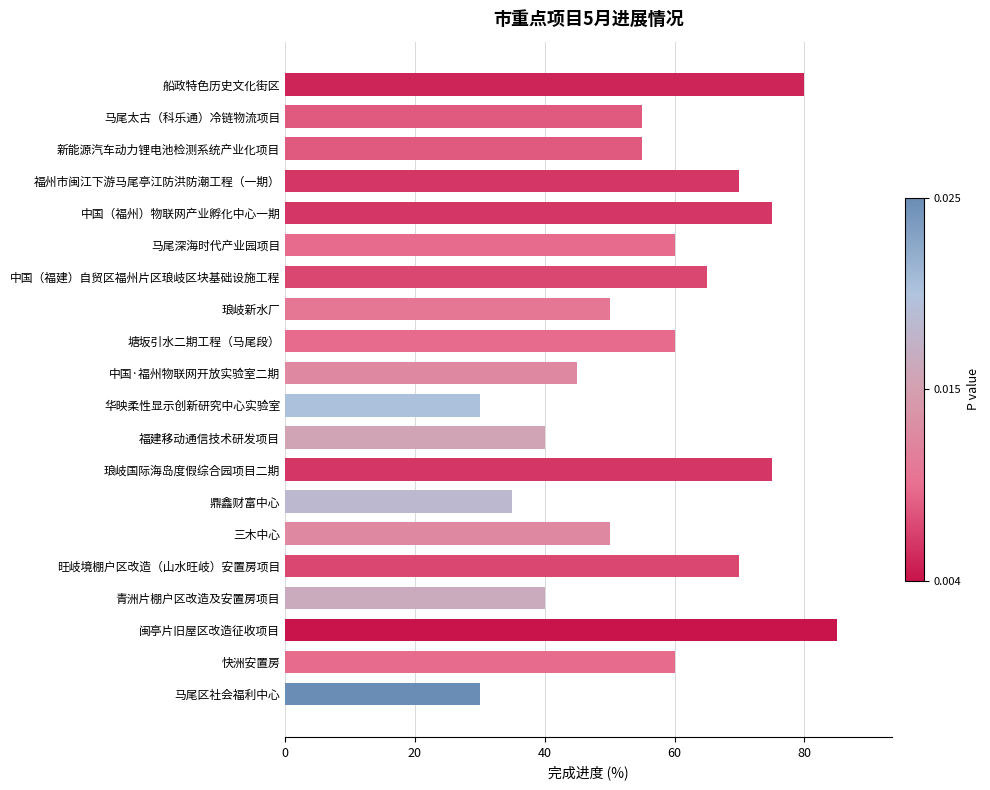

What is the change in value from 青洲片棚户区改造及安置房项目 to 华映柔性显示创新研究中心实验室?

-10